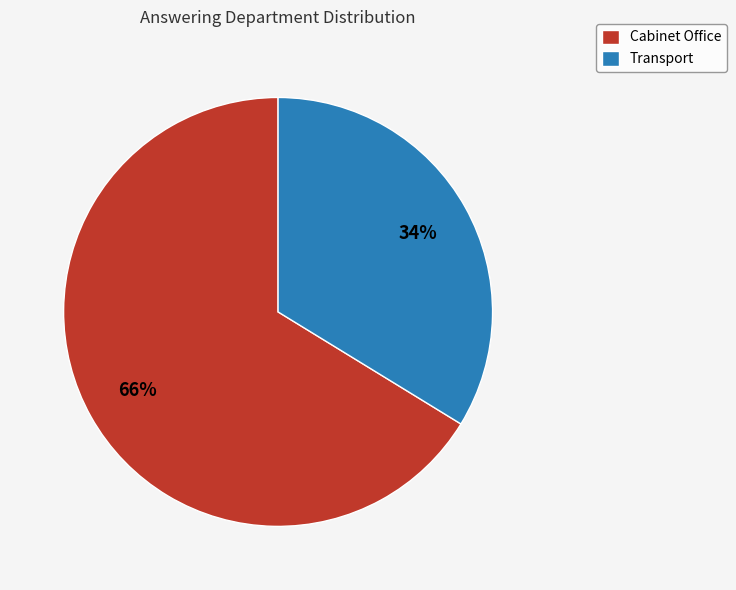

Combined, do Cabinet Office and Transport account for over 50%?

Yes